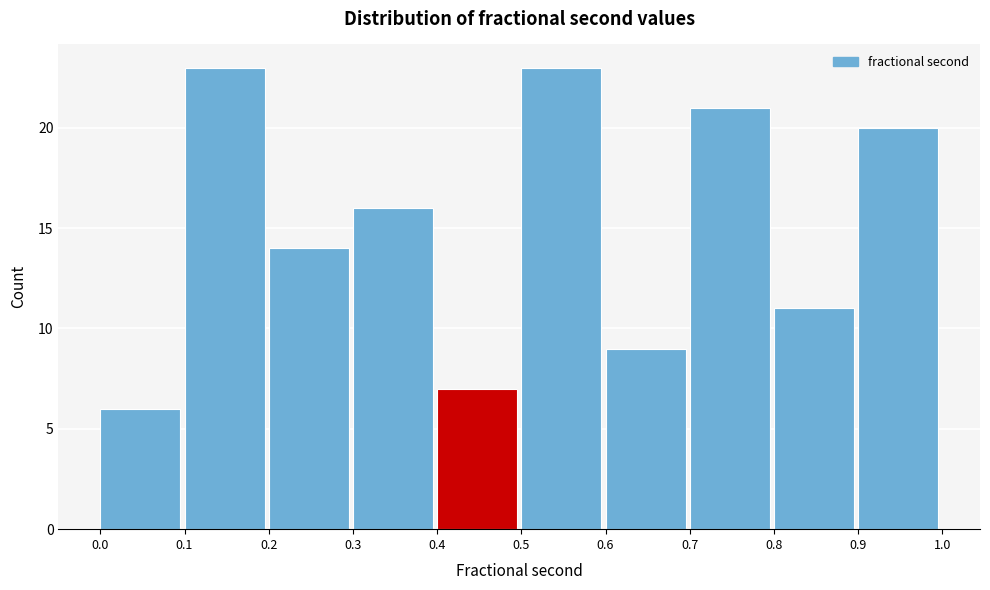

How tall is the bar that spans 0.2 to 0.3 on the x-axis? The values are not printed on the chart, so give them approximately, as read against the axis.

14